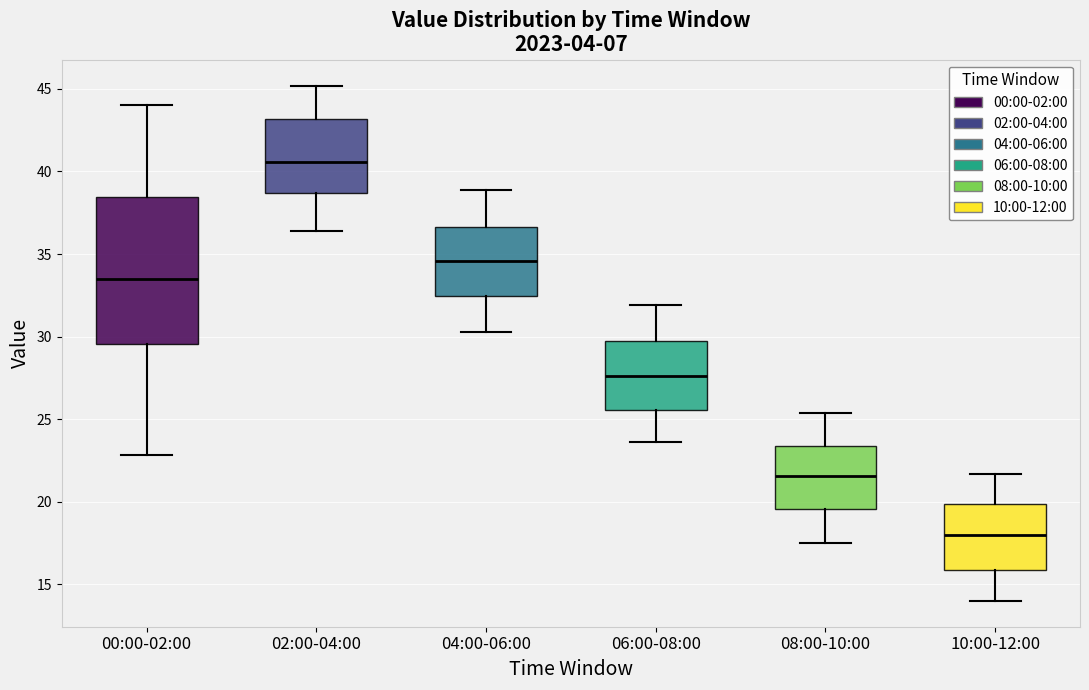

Which box's median line is the highest?

02:00-04:00